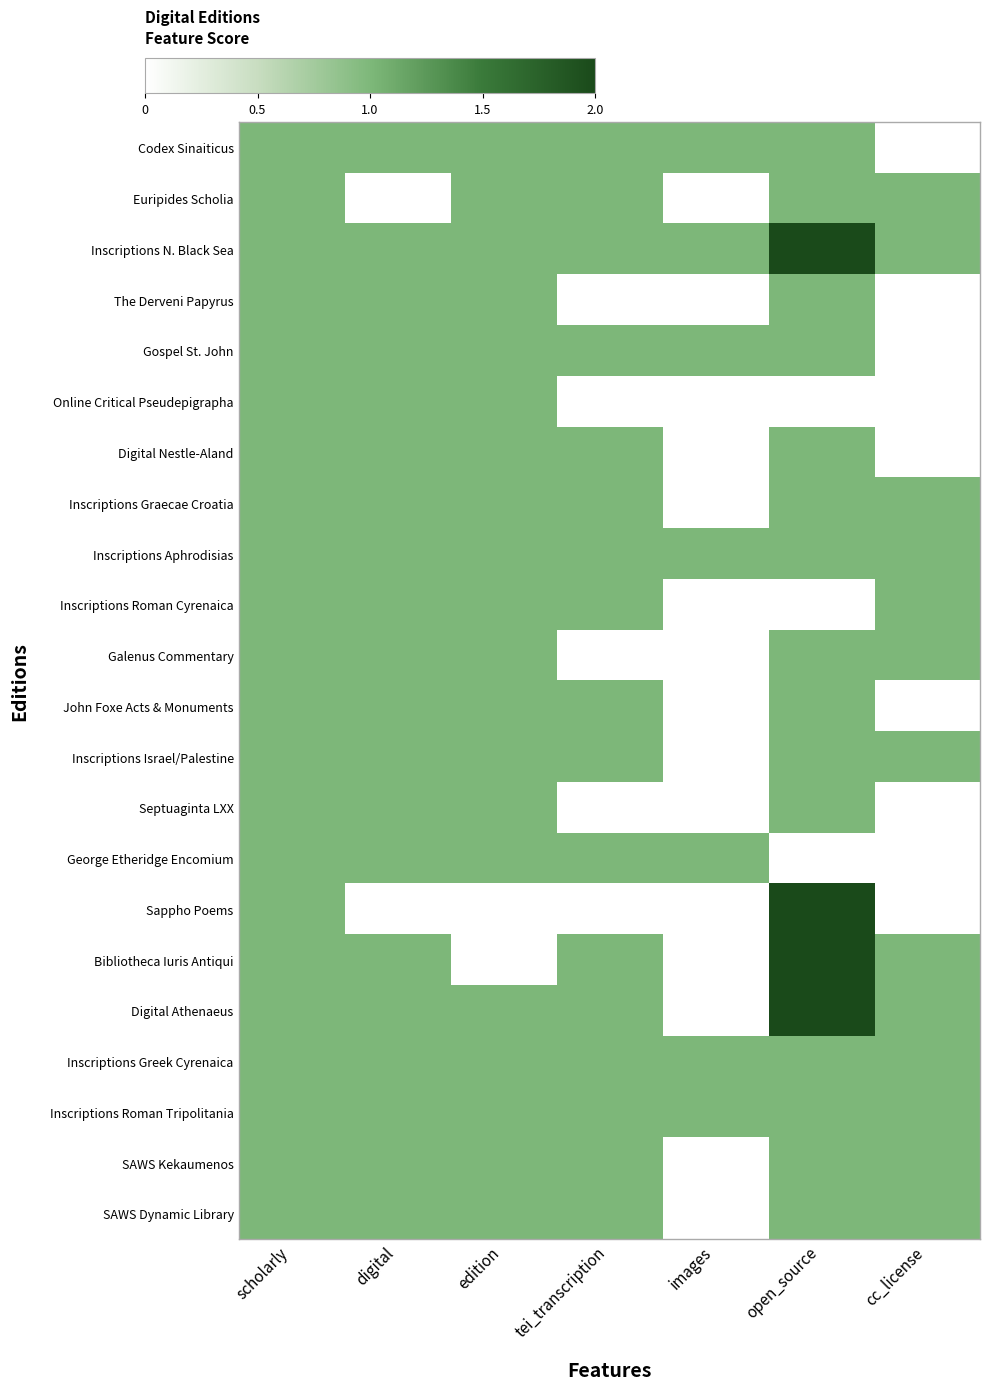

Reading left to right, what are all the values shown in this chart?

Codex Sinaiticus: scholarly=1	digital=1	edition=1	tei_transcription=1	images=1	open_source=1	cc_license=0
Euripides Scholia: scholarly=1	digital=0	edition=1	tei_transcription=1	images=0	open_source=1	cc_license=1
Inscriptions N. Black Sea: scholarly=1	digital=1	edition=1	tei_transcription=1	images=1	open_source=2	cc_license=1
The Derveni Papyrus: scholarly=1	digital=1	edition=1	tei_transcription=0	images=0	open_source=1	cc_license=0
Gospel St. John: scholarly=1	digital=1	edition=1	tei_transcription=1	images=1	open_source=1	cc_license=0
Online Critical Pseudepigrapha: scholarly=1	digital=1	edition=1	tei_transcription=0	images=0	open_source=0	cc_license=0
Digital Nestle-Aland: scholarly=1	digital=1	edition=1	tei_transcription=1	images=0	open_source=1	cc_license=0
Inscriptions Graecae Croatia: scholarly=1	digital=1	edition=1	tei_transcription=1	images=0	open_source=1	cc_license=1
Inscriptions Aphrodisias: scholarly=1	digital=1	edition=1	tei_transcription=1	images=1	open_source=1	cc_license=1
Inscriptions Roman Cyrenaica: scholarly=1	digital=1	edition=1	tei_transcription=1	images=0	open_source=0	cc_license=1
Galenus Commentary: scholarly=1	digital=1	edition=1	tei_transcription=0	images=0	open_source=1	cc_license=1
John Foxe Acts & Monuments: scholarly=1	digital=1	edition=1	tei_transcription=1	images=0	open_source=1	cc_license=0
Inscriptions Israel/Palestine: scholarly=1	digital=1	edition=1	tei_transcription=1	images=0	open_source=1	cc_license=1
Septuaginta LXX: scholarly=1	digital=1	edition=1	tei_transcription=0	images=0	open_source=1	cc_license=0
George Etheridge Encomium: scholarly=1	digital=1	edition=1	tei_transcription=1	images=1	open_source=0	cc_license=0
Sappho Poems: scholarly=1	digital=0	edition=0	tei_transcription=0	images=0	open_source=2	cc_license=0
Bibliotheca Iuris Antiqui: scholarly=1	digital=1	edition=0	tei_transcription=1	images=0	open_source=2	cc_license=1
Digital Athenaeus: scholarly=1	digital=1	edition=1	tei_transcription=1	images=0	open_source=2	cc_license=1
Inscriptions Greek Cyrenaica: scholarly=1	digital=1	edition=1	tei_transcription=1	images=1	open_source=1	cc_license=1
Inscriptions Roman Tripolitania: scholarly=1	digital=1	edition=1	tei_transcription=1	images=1	open_source=1	cc_license=1
SAWS Kekaumenos: scholarly=1	digital=1	edition=1	tei_transcription=1	images=0	open_source=1	cc_license=1
SAWS Dynamic Library: scholarly=1	digital=1	edition=1	tei_transcription=1	images=0	open_source=1	cc_license=1